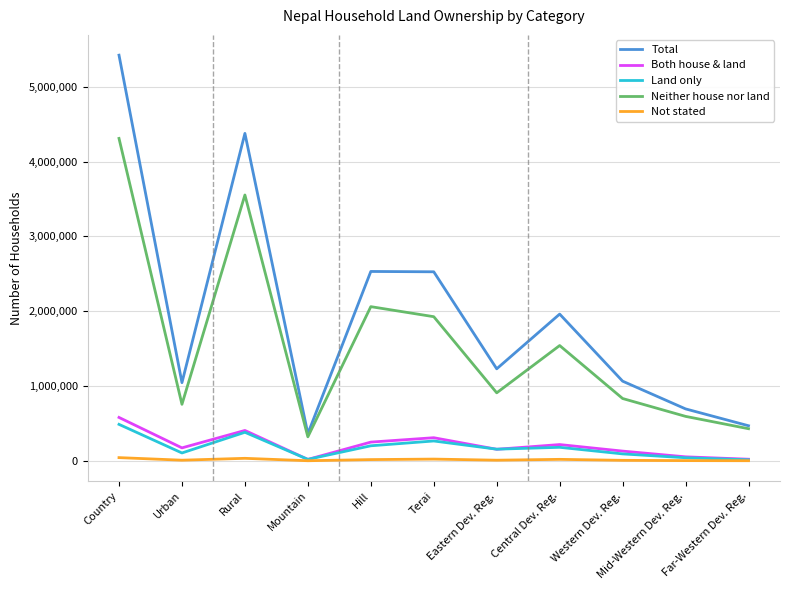

True or false: Not stated and Total intersect in this chart.

False